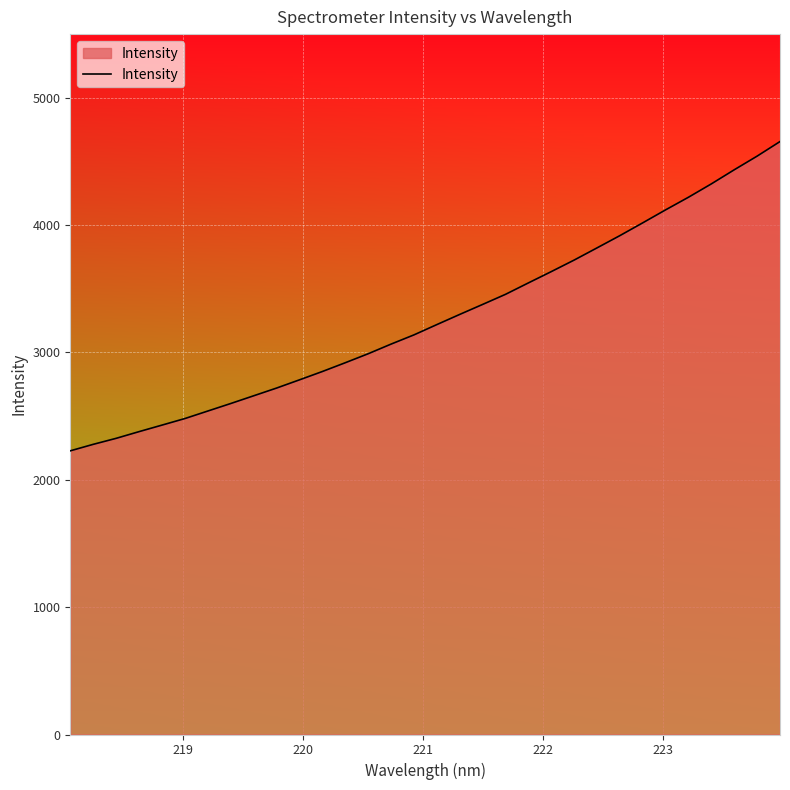

How many lines are shown in the chart?

1